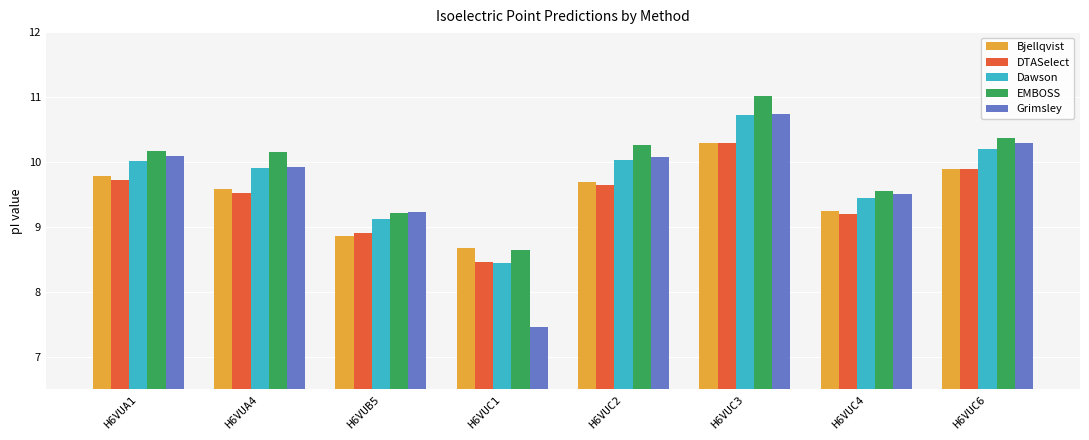

Which series has the largest total across all categories?

EMBOSS